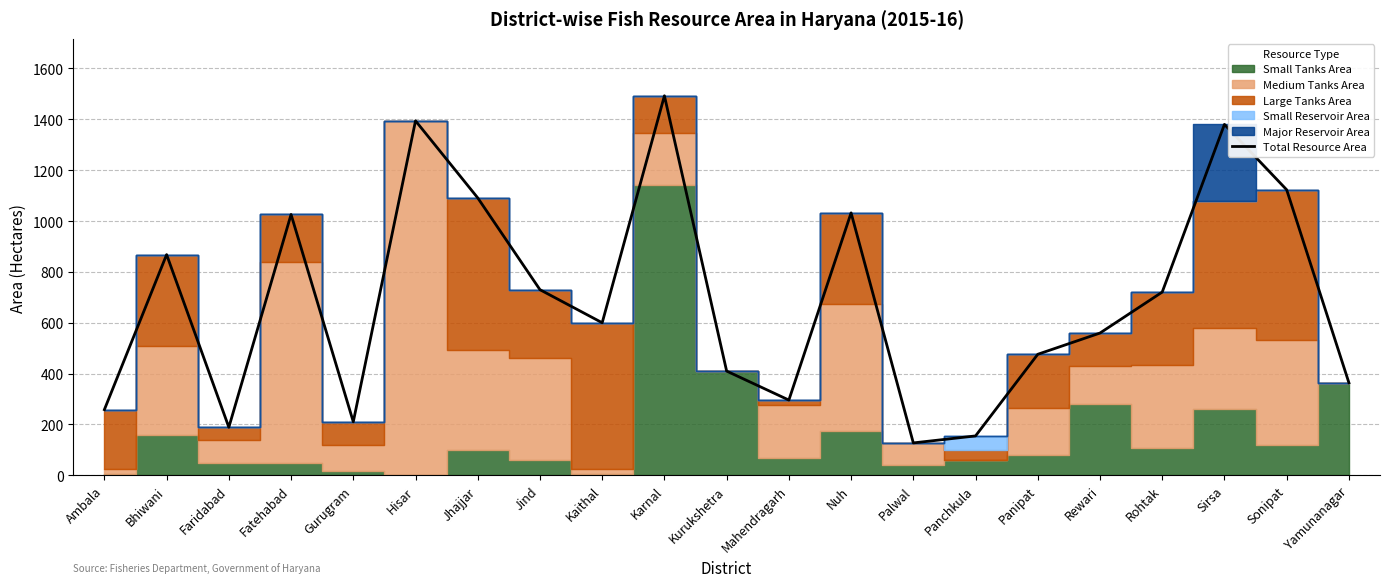

Rank the categories by value from lowest to highest.

Palwal, Panchkula, Faridabad, Gurugram, Ambala, Mahendragarh, Yamunanagar, Kurukshetra, Panipat, Rewari, Kaithal, Rohtak, Jind, Bhiwani, Fatehabad, Nuh, Jhajjar, Sonipat, Sirsa, Hisar, Karnal